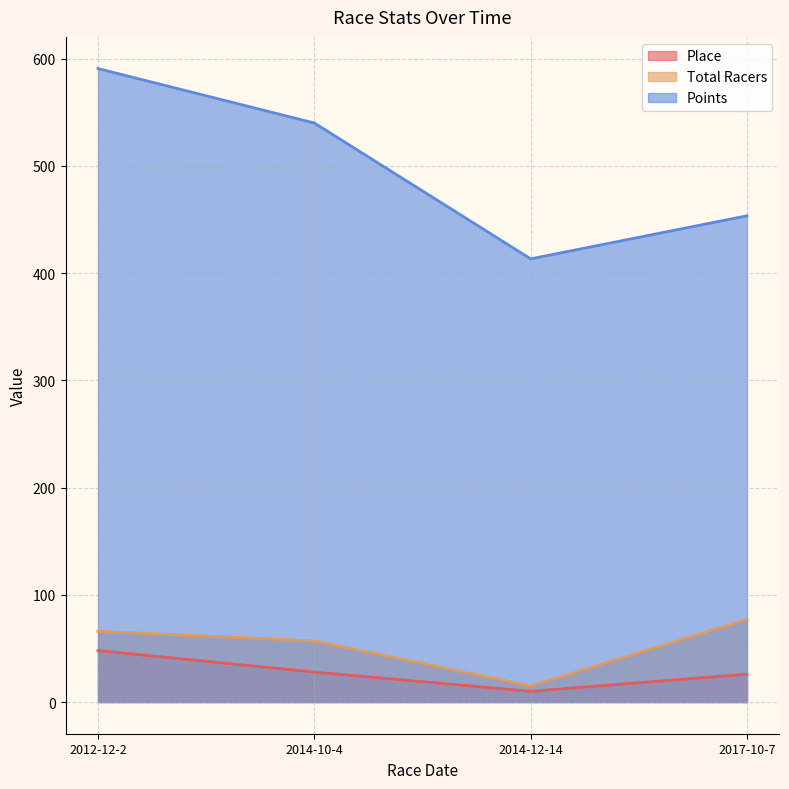

Is it true that Points equals 986.7 at 2012-12-2?

False